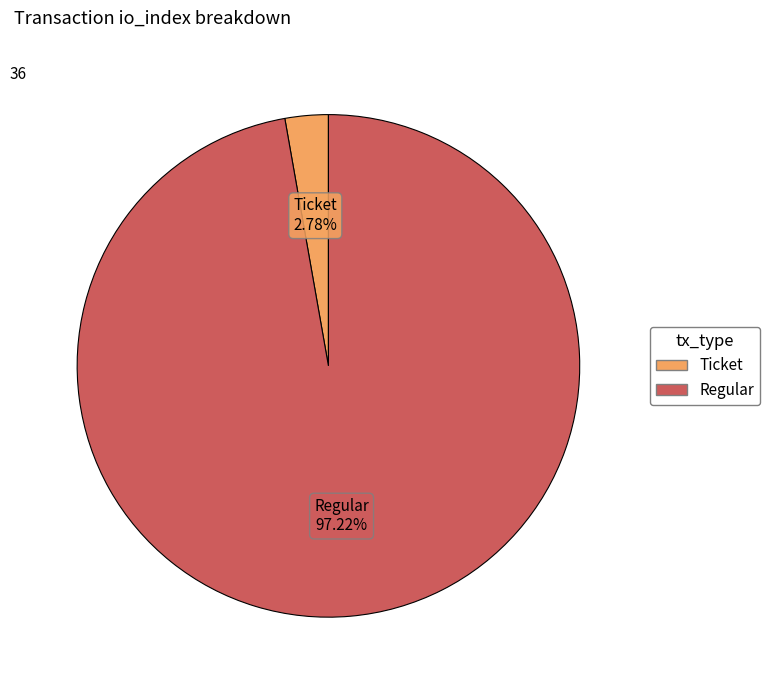

What portion of the pie excludes Ticket?

97.2%